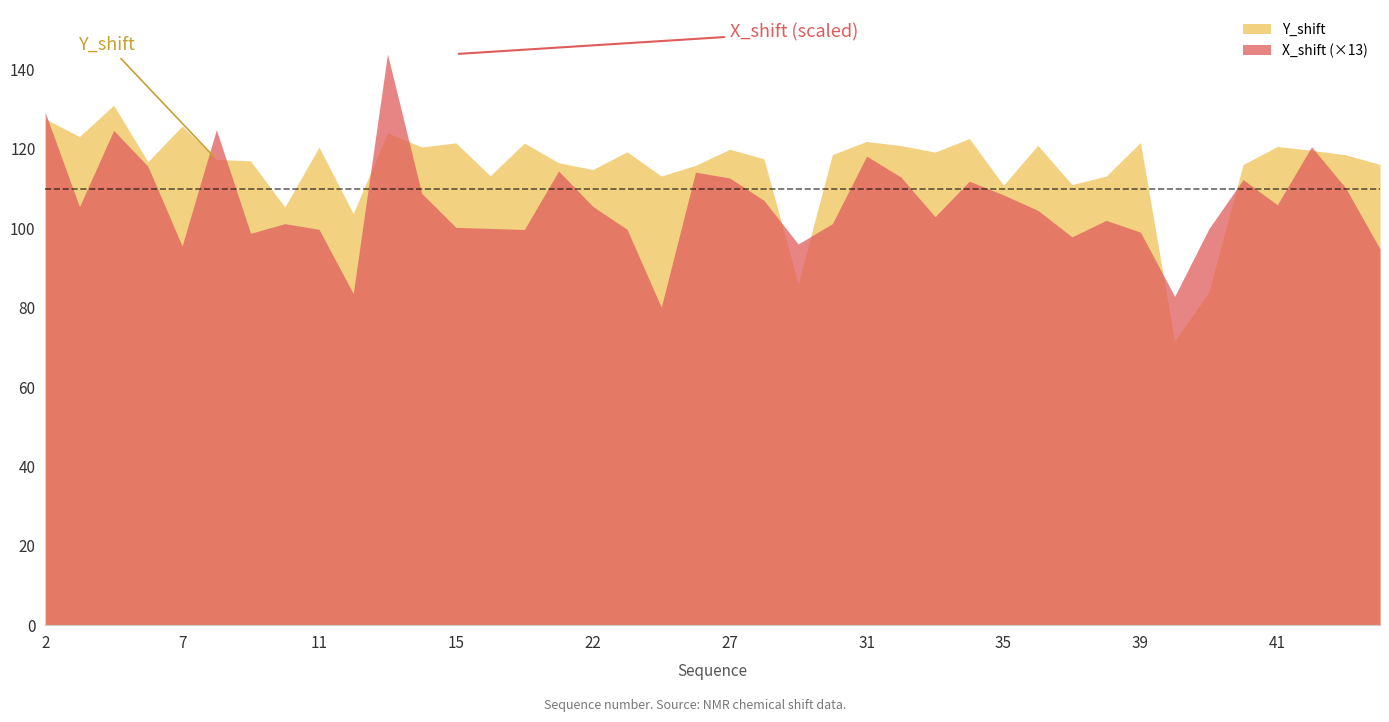

At which label does Y_shift first exceed 118?

2